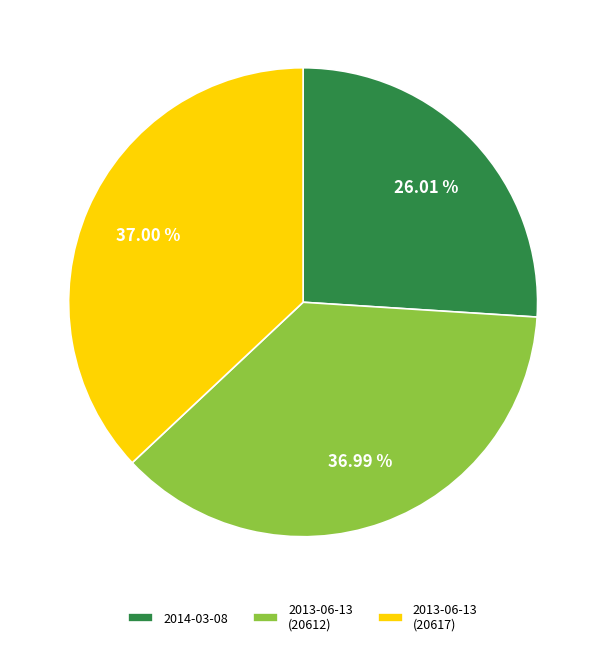

Is it true that 2013-06-13 (20617) is 52% of the pie?

False